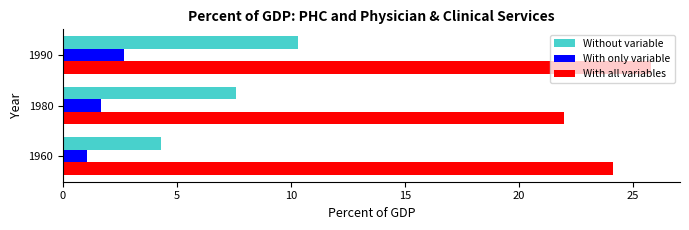

Where is Without variable nearest to the value 7?

1980